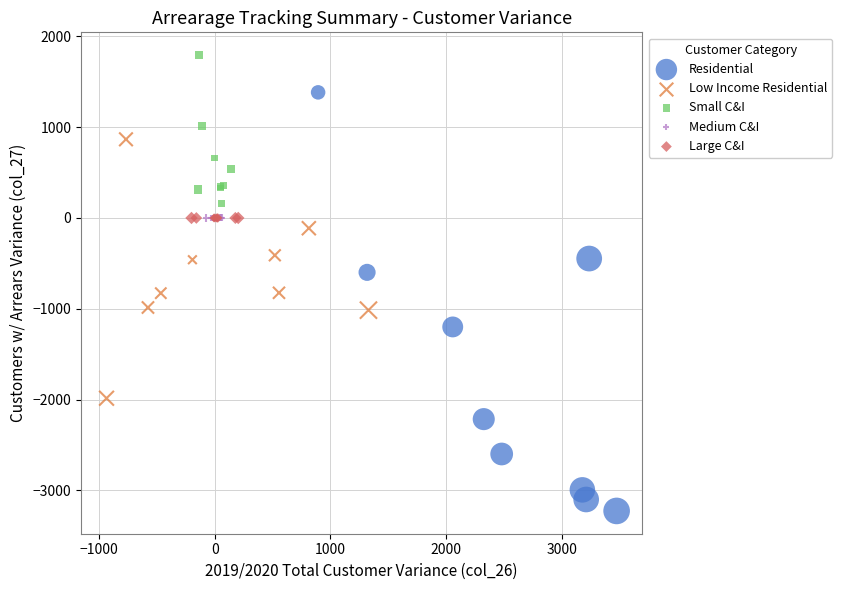

Which series reaches the maximum Y coordinate?

Small C&I